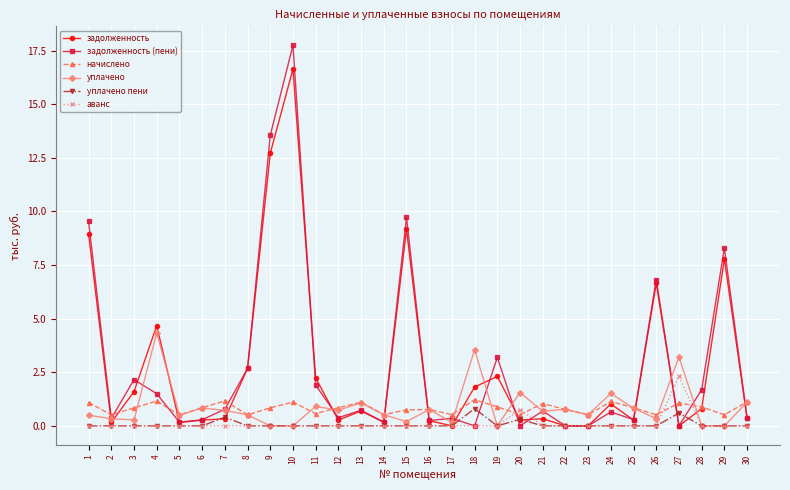

Count the number of categories in the chart.

30